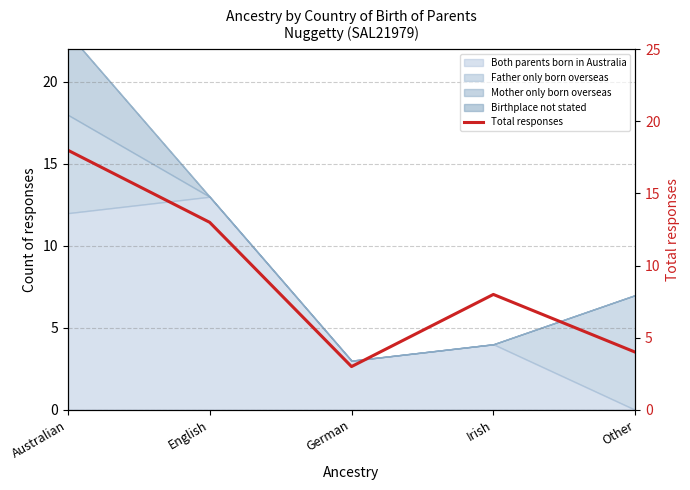

Reading right to left, transcribe all the data shown in this chart.

4	8	3	13	18